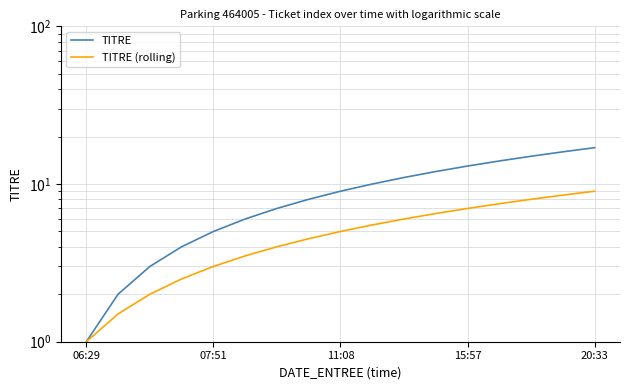

Is the value of TITRE (rolling) at 13 greater than the value of TITRE at 14?

No